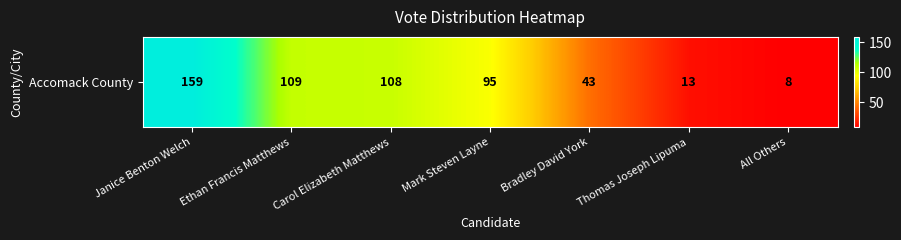

Between All Others and Bradley David York, which is larger?

Bradley David York